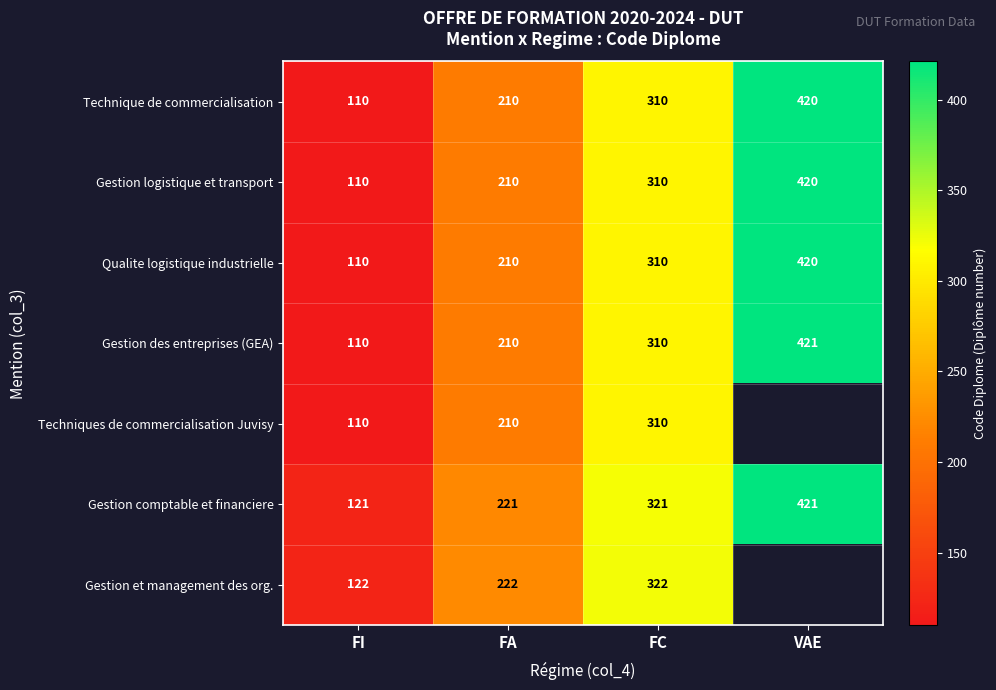

Rank the categories by Technique de commercialisation value from highest to lowest.

VAE, FC, FA, FI